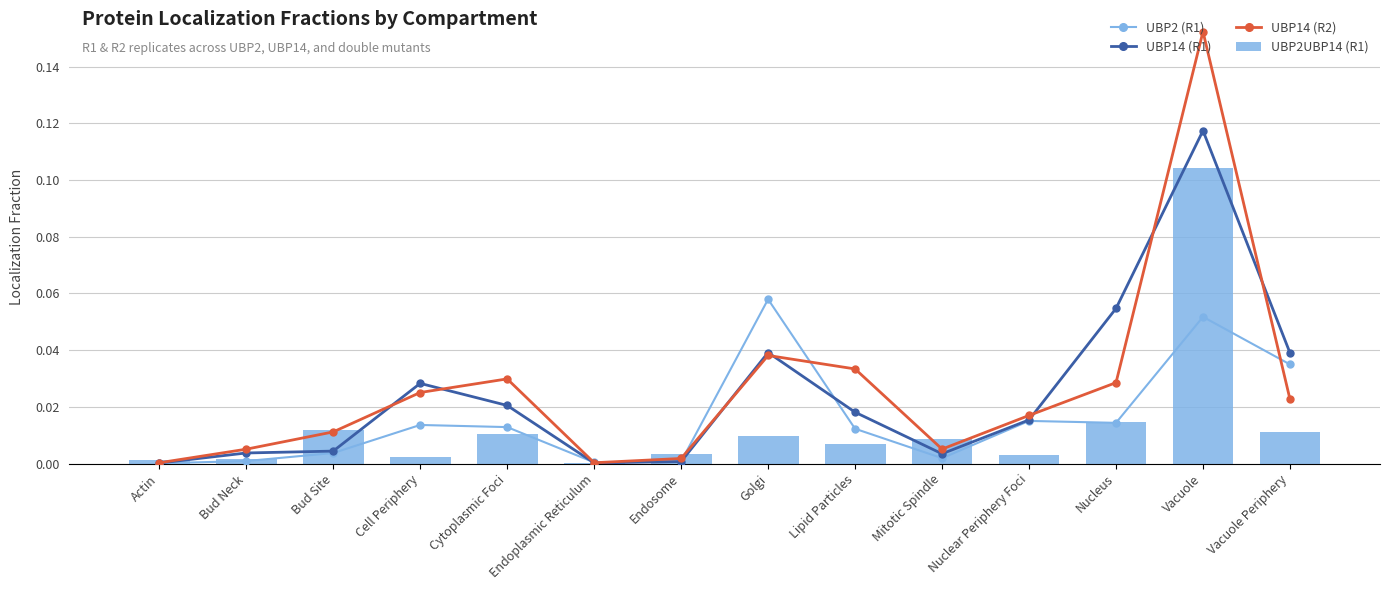

List the series in order of their peak value, highest first.

UBP14 (R2), UBP14 (R1), UBP2UBP14 (R1), UBP2 (R1)